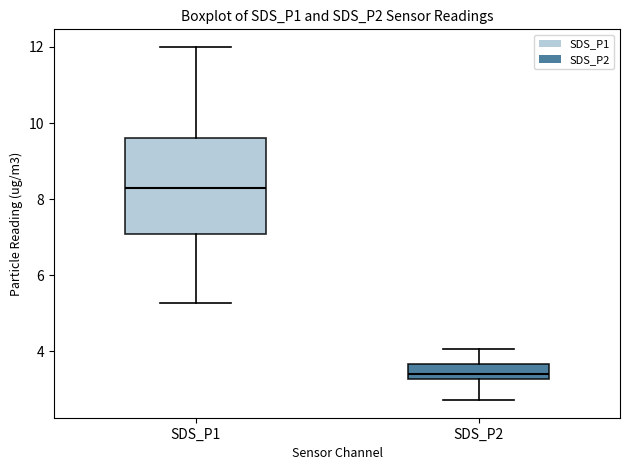

Which box's median line is the highest?

SDS_P1